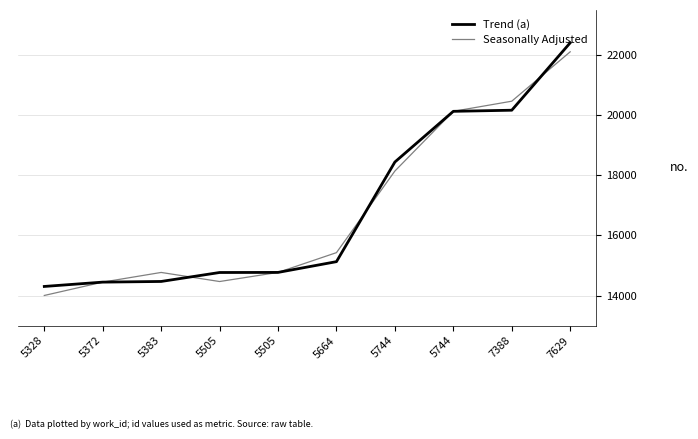

What are all the series names shown in the legend?

Trend (a), Seasonally Adjusted